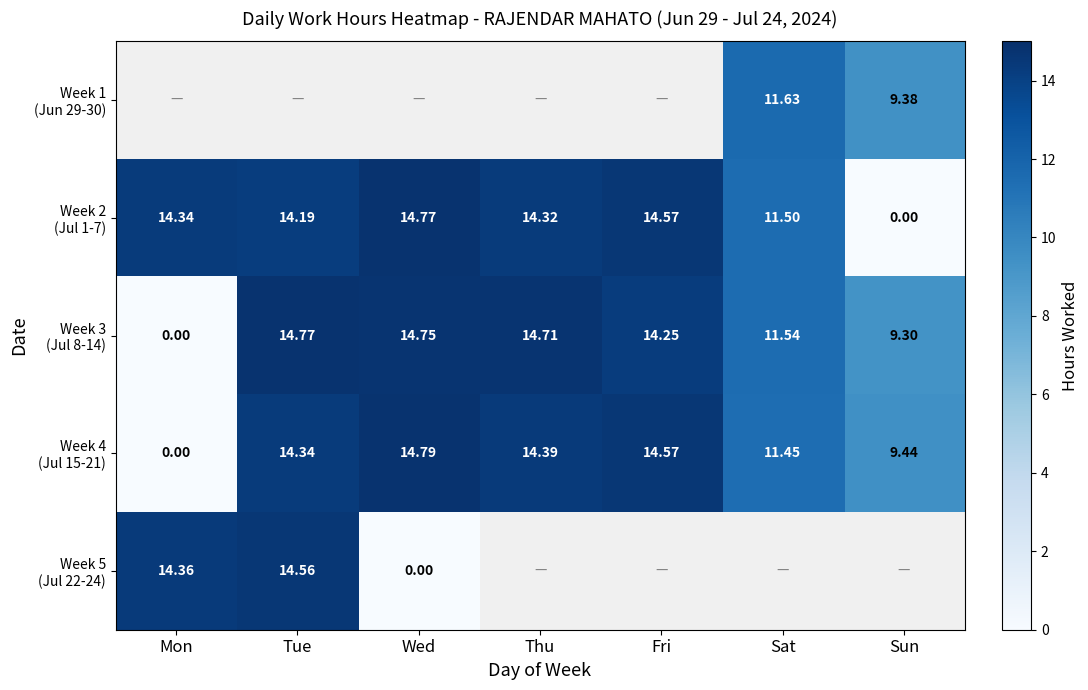

What is the highest value of the Week 3 (Jul 8-14) series?

14.8